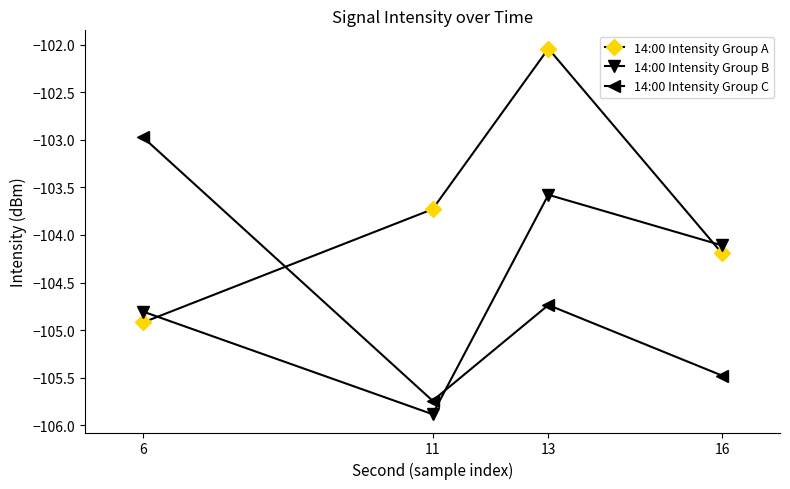

How many lines are shown in the chart?

3